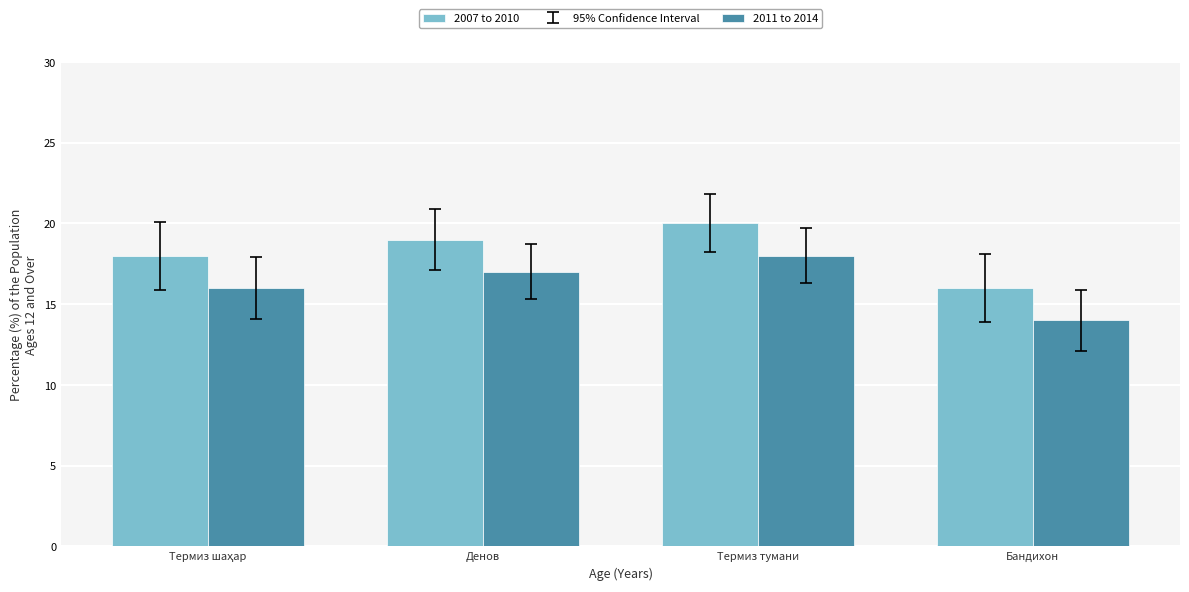

What is the approximate value of 2007 to 2010 at Термиз тумани?

20